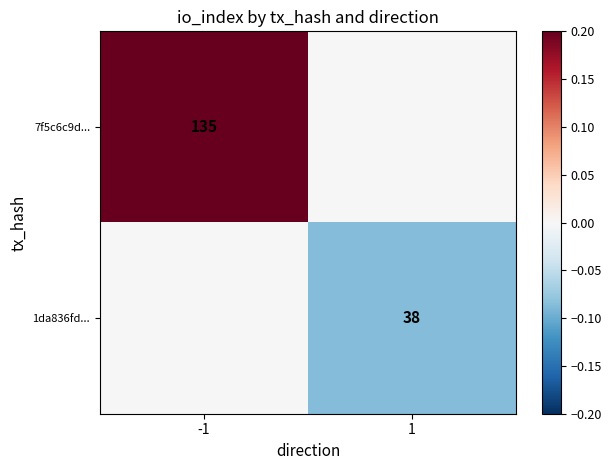

The 1da836fd... series shows 38 at 1. True or false?

True